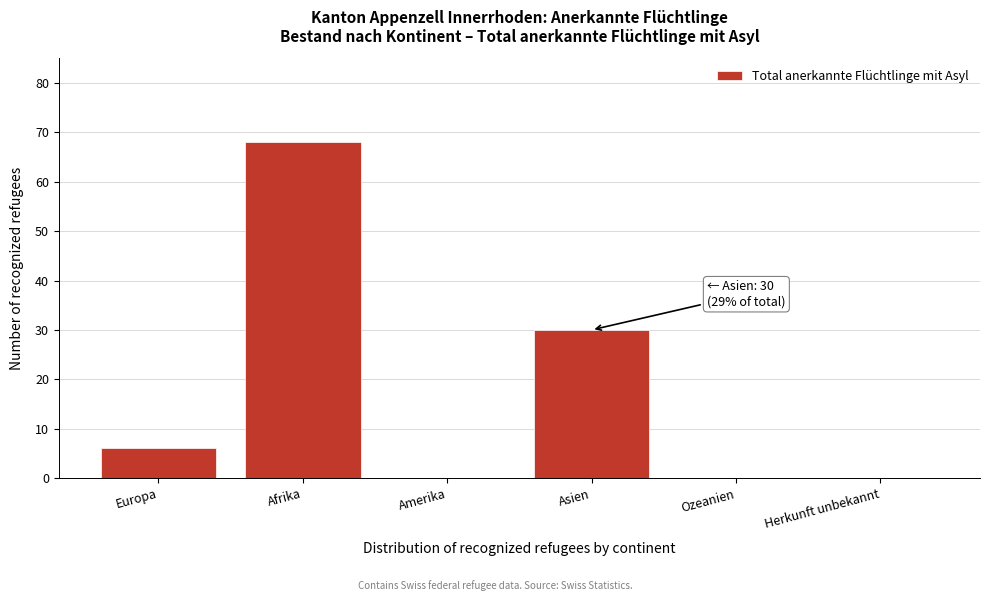

Reading left to right, transcribe all the data shown in this chart.

Europa=6	Afrika=68	Amerika=0	Asien=30	Ozeanien=0	Herkunft unbekannt=0